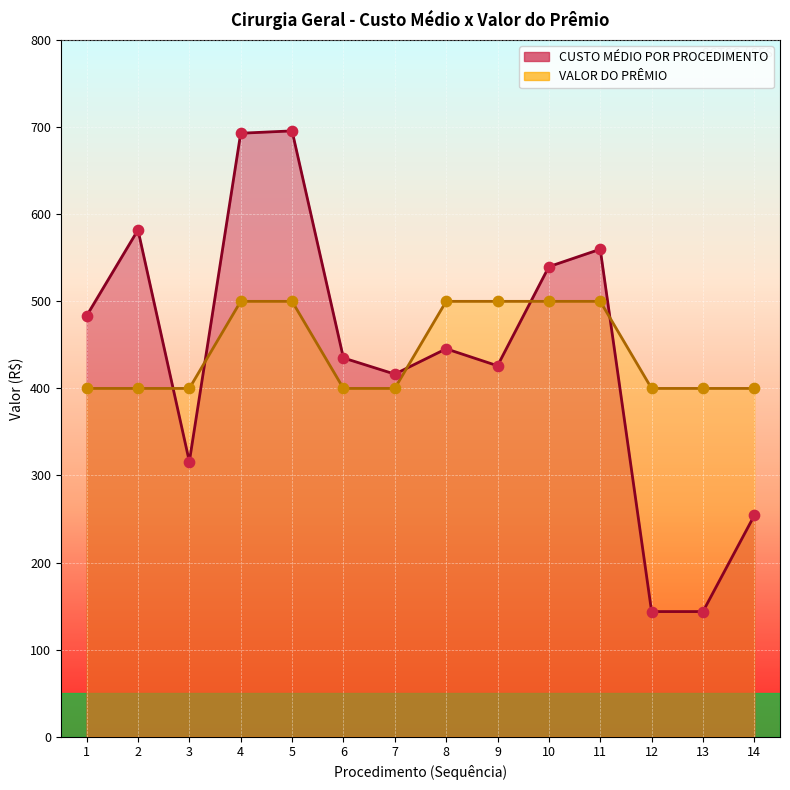

What is the total value across all series at 14?

654.1